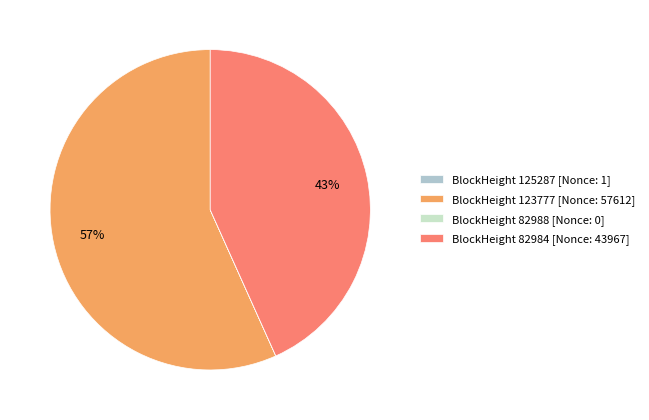

True or false: BlockHeight 123777 [Nonce: 57612] accounts for 57% of the total.

True